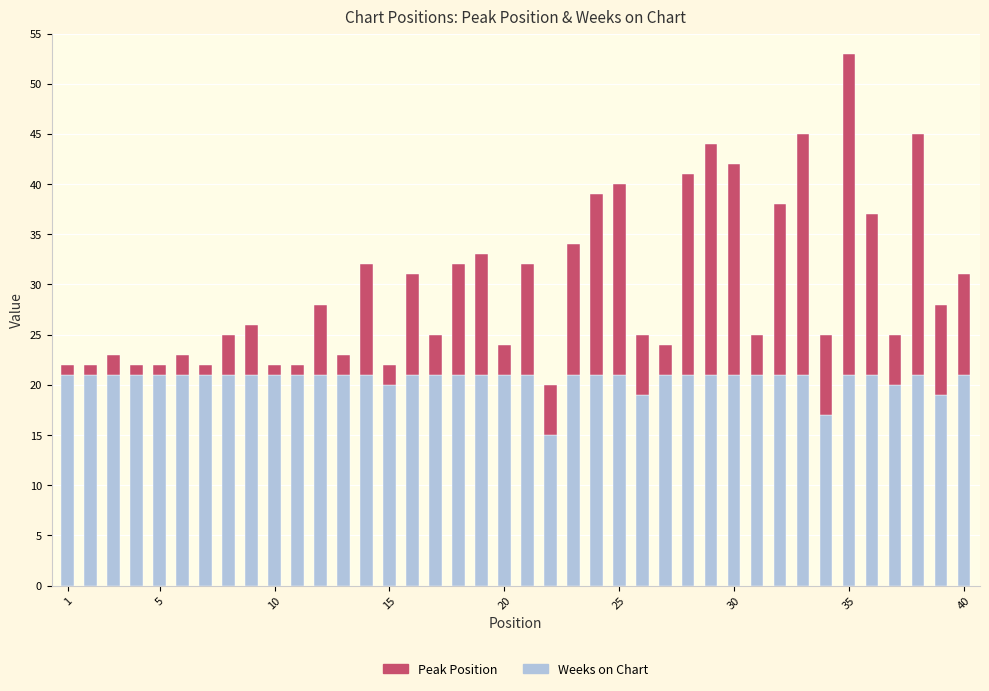

What is the average value of the Weeks on Chart series?

21